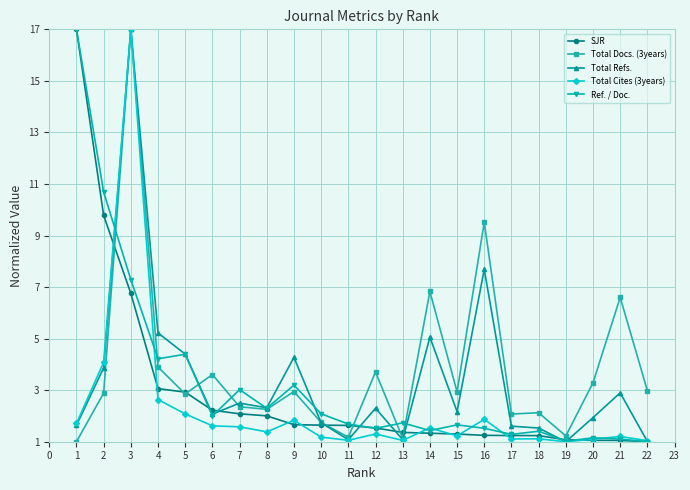

Read the Total Docs. (3years) value at 16.

9.5